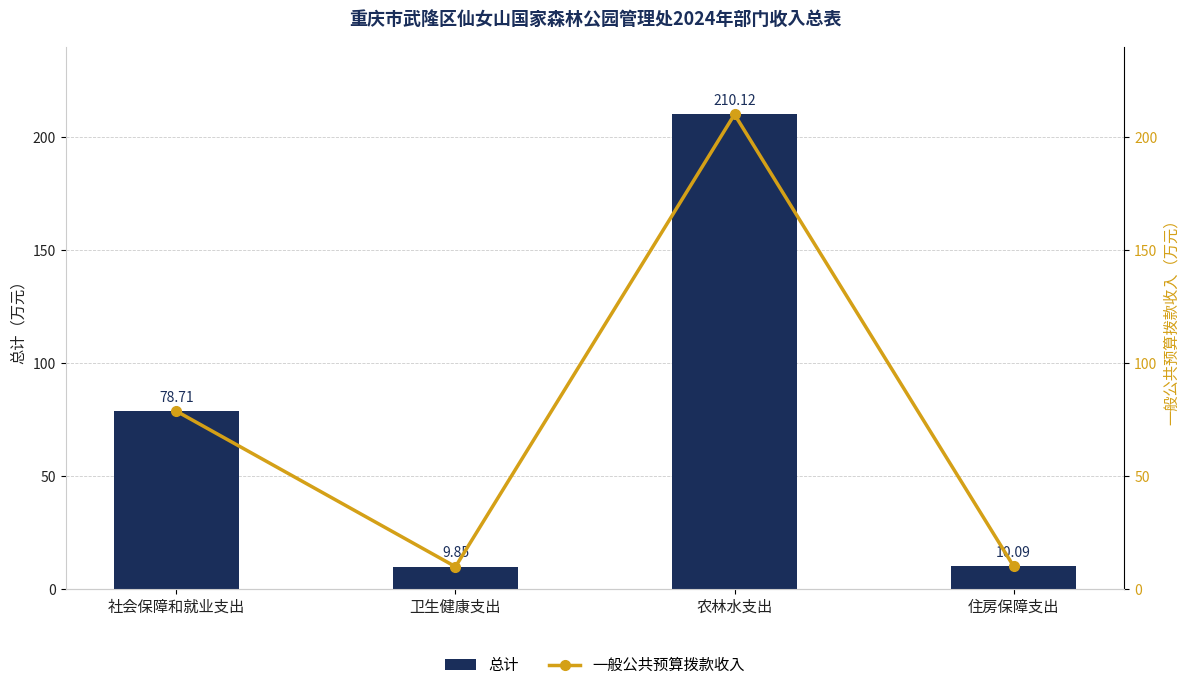

Is the value of 一般公共预算拨款收入 at 卫生健康支出 greater than the value of 总计 at 卫生健康支出?

No